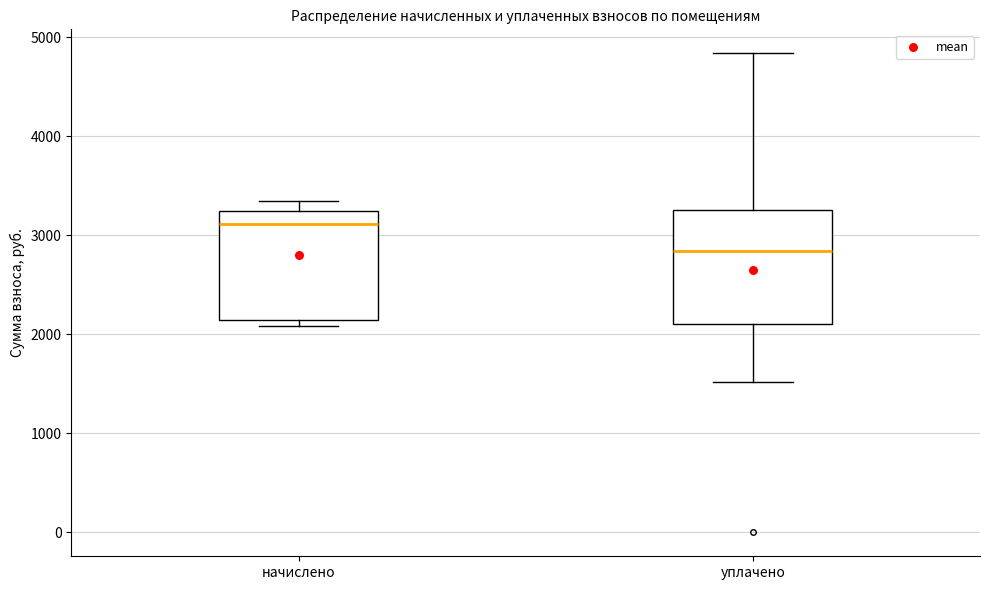

Where does the median line of the box for уплачено sit on the y-axis? The values are not printed on the chart, so give them approximately, as read against the axis.

2800